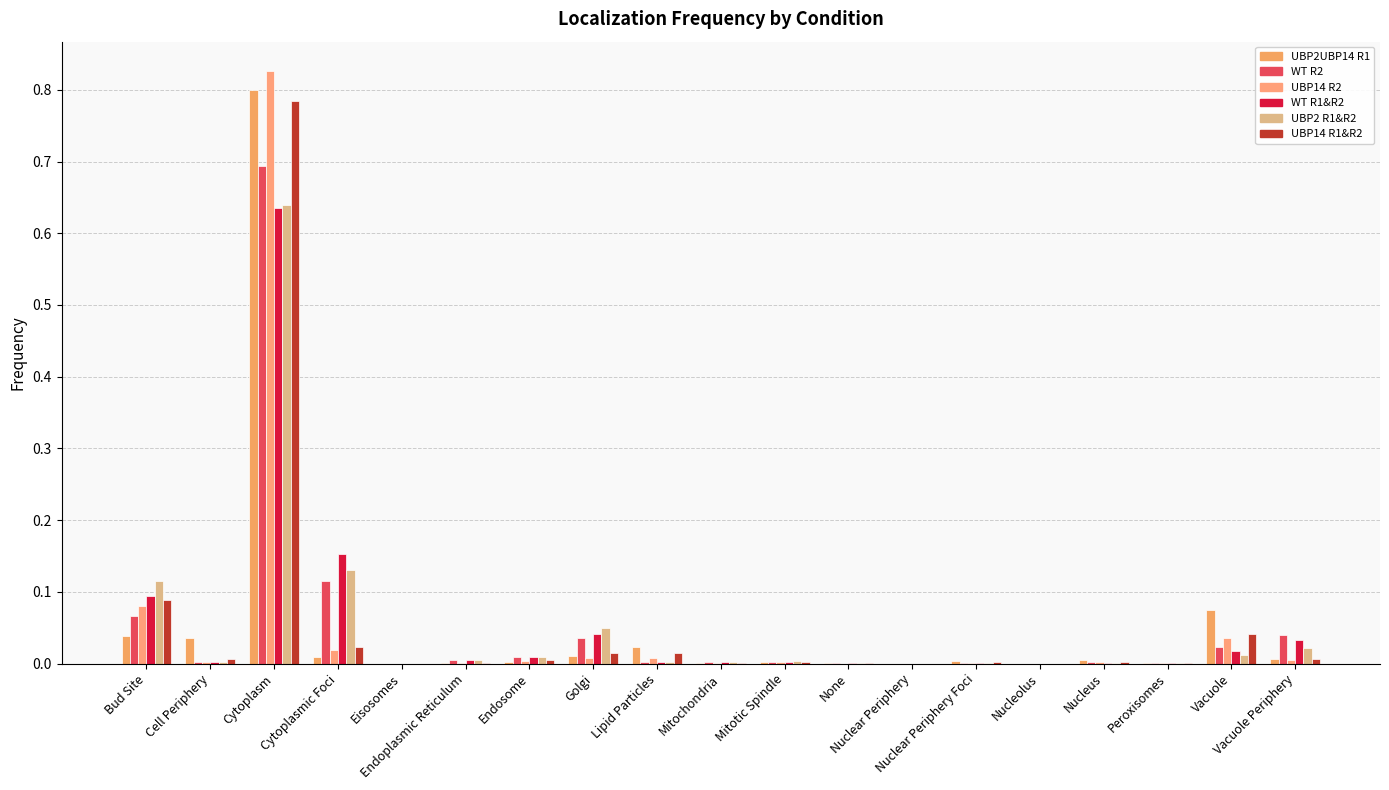

Are the bars horizontal?

No